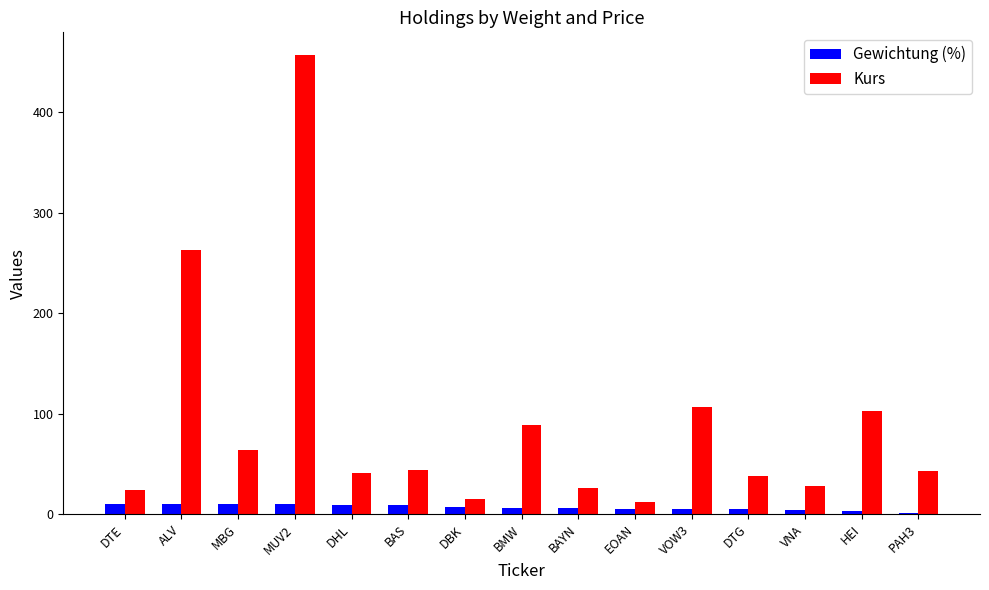

How many bars are there in total?

30